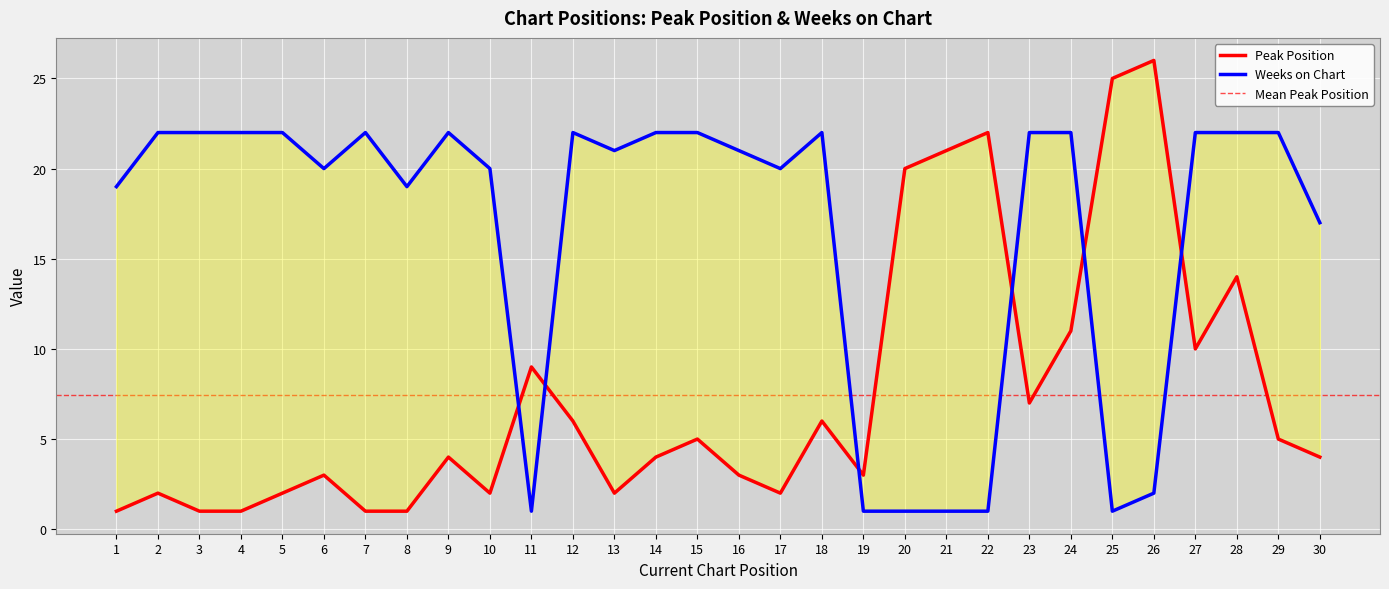

Which series has the largest total across all categories?

Weeks on Chart